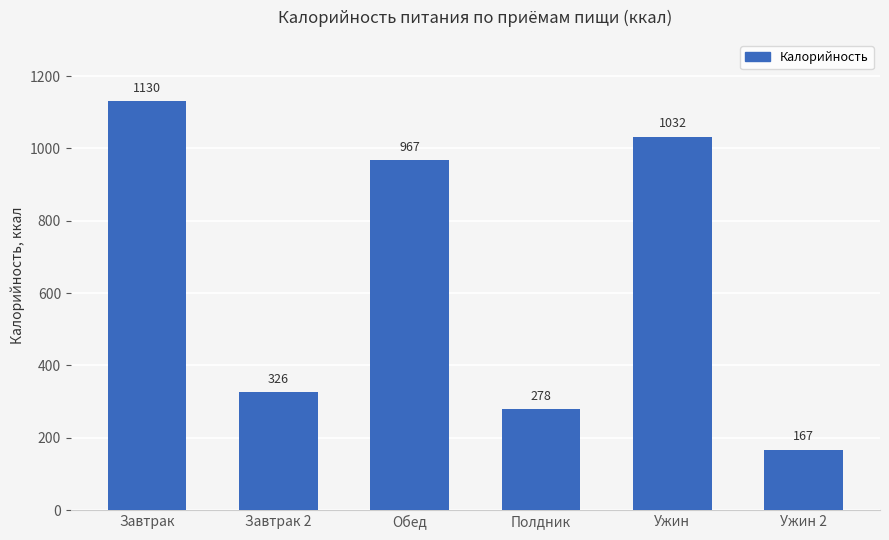

What value does the data have at Ужин, to the nearest 10?

1030